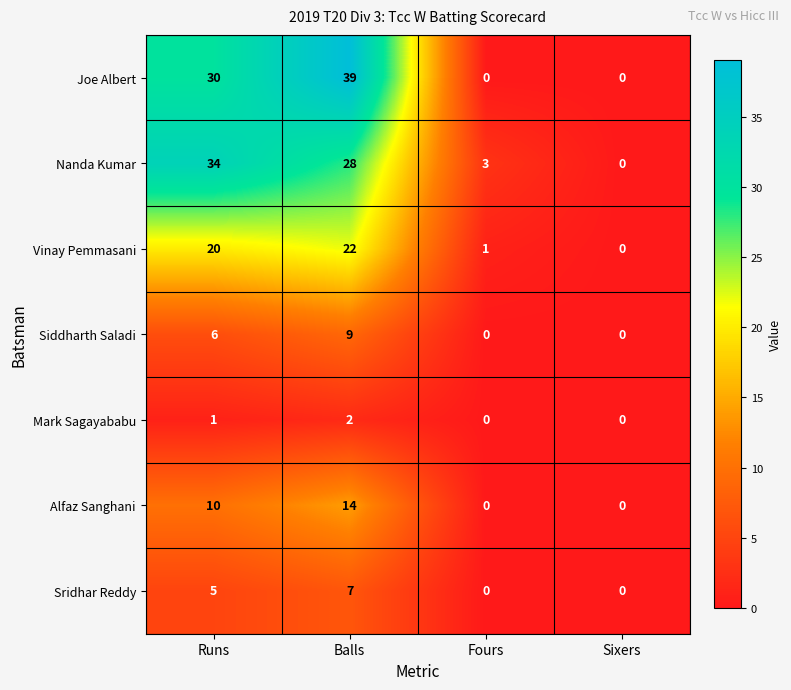

Which series has the largest total across all categories?

Joe Albert